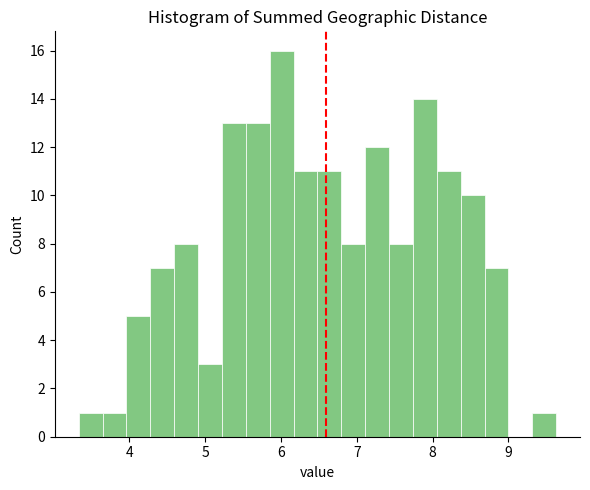

Around what value on the x-axis is the tallest bar? Give the approximate position of its centre, as read against the axis.

6.0